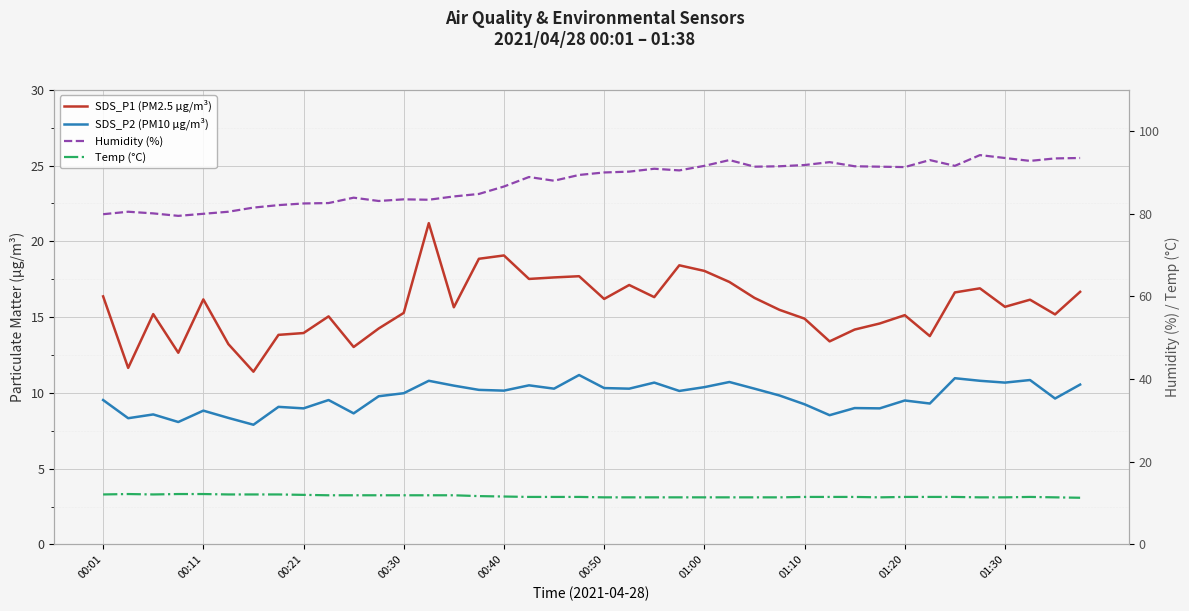

In SDS_P1 (PM2.5 µg/m³), how many points are higher than both neighbors (excluding endpoints)?

11